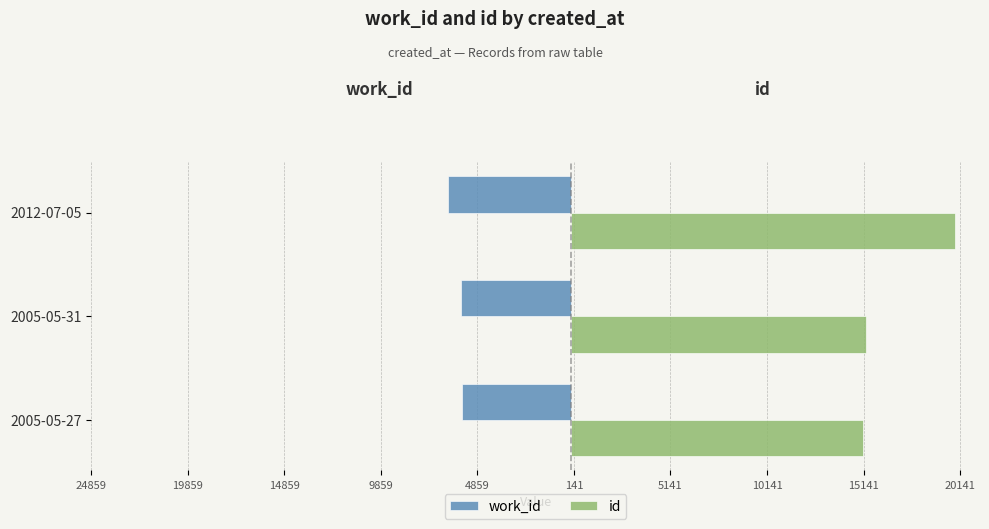

What are all the series names shown in the legend?

work_id, id